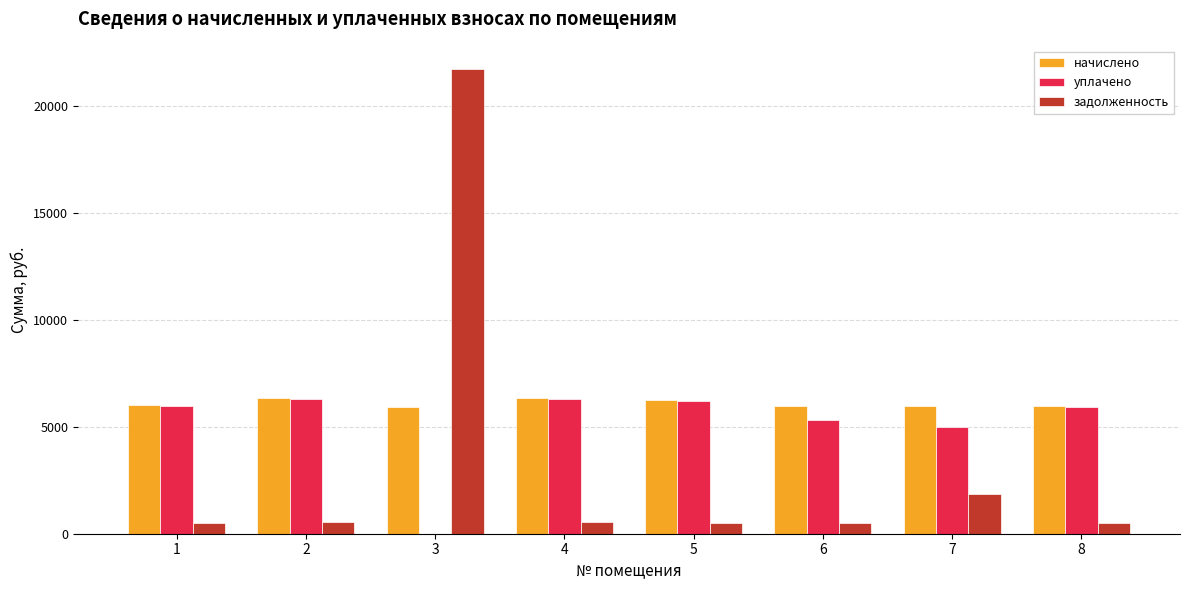

Is the value of начислено at 1 greater than the value of уплачено at 3?

Yes